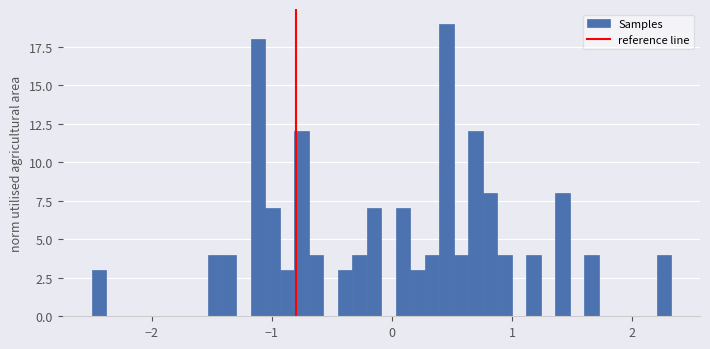

Around what value on the x-axis is the tallest bar? Give the approximate position of its centre, as read against the axis.

0.5